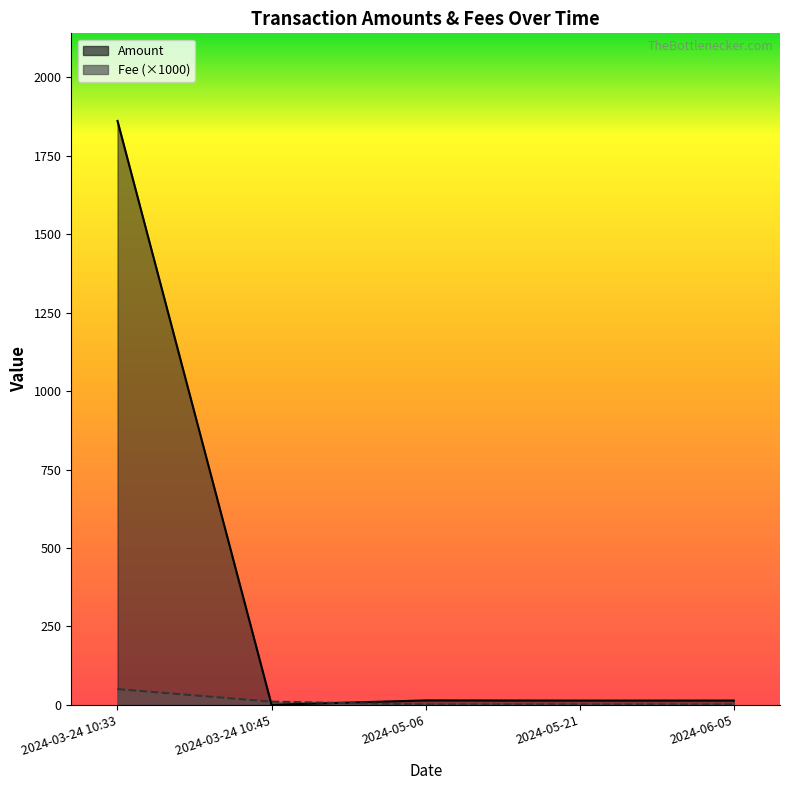

Rank the series by their average value, from highest to lowest.

Amount, Fee